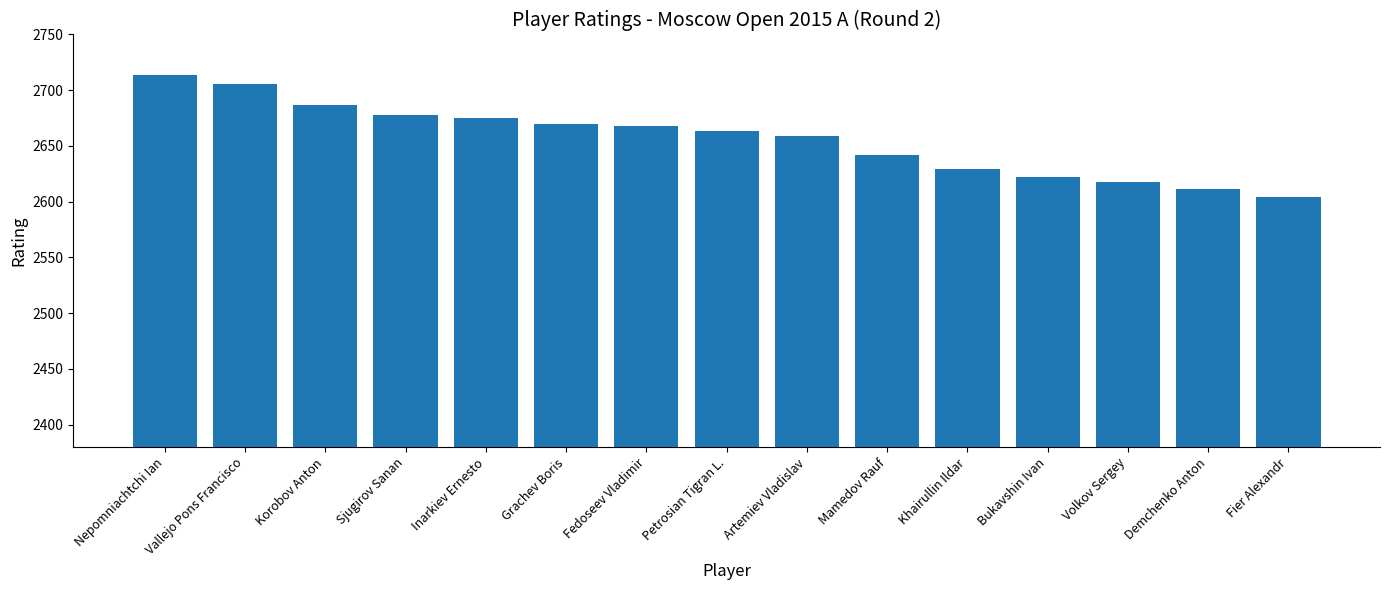

Approximately how many times larger is the value at Nepomniachtchi Ian compared to Volkov Sergey?

1.0